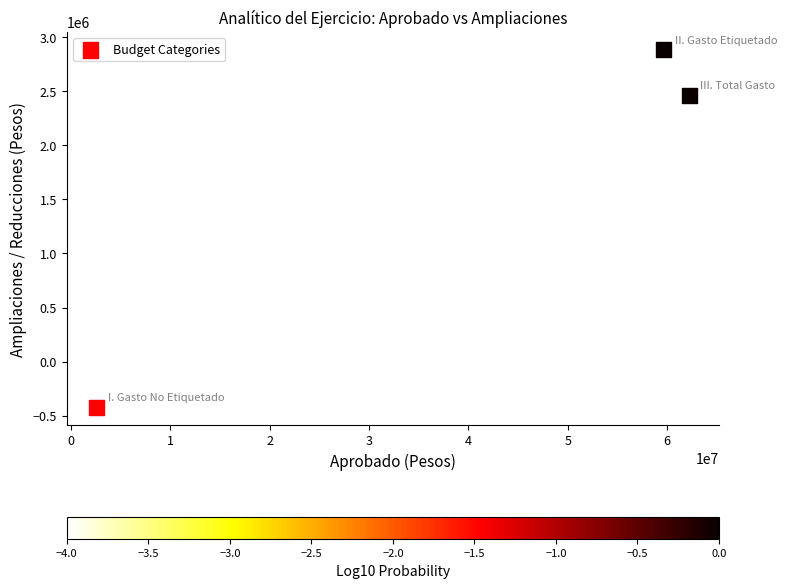

What is the range of X values (max minus min)?

59637983.0